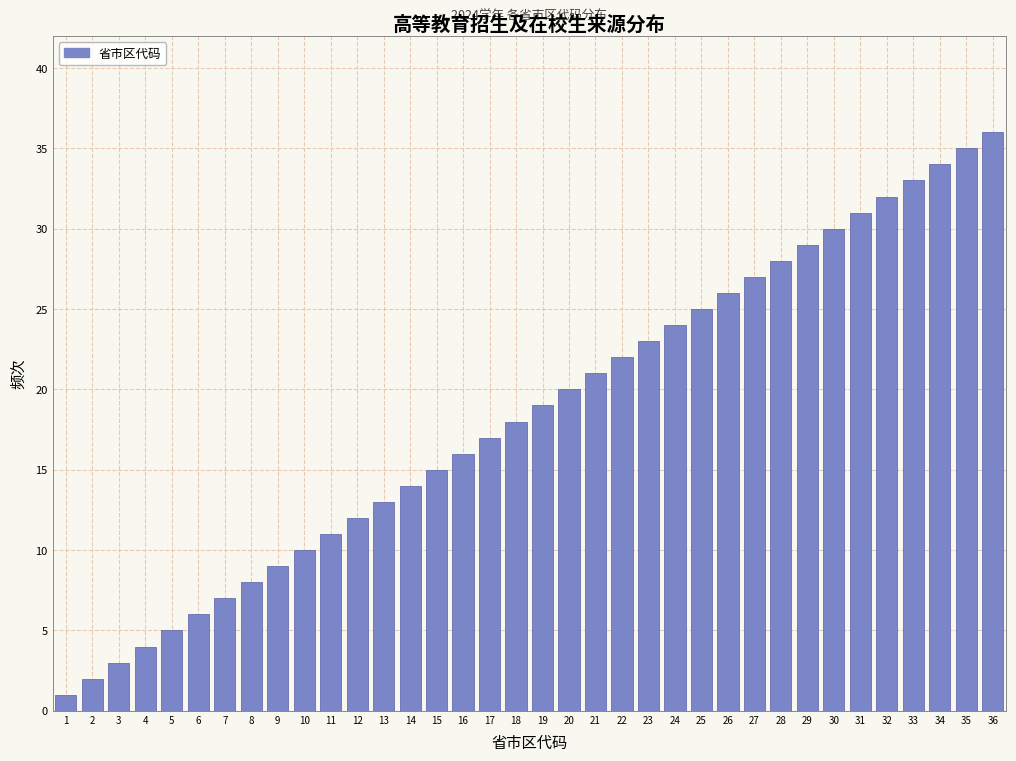

What is the change in value from 2 to 22?

+20